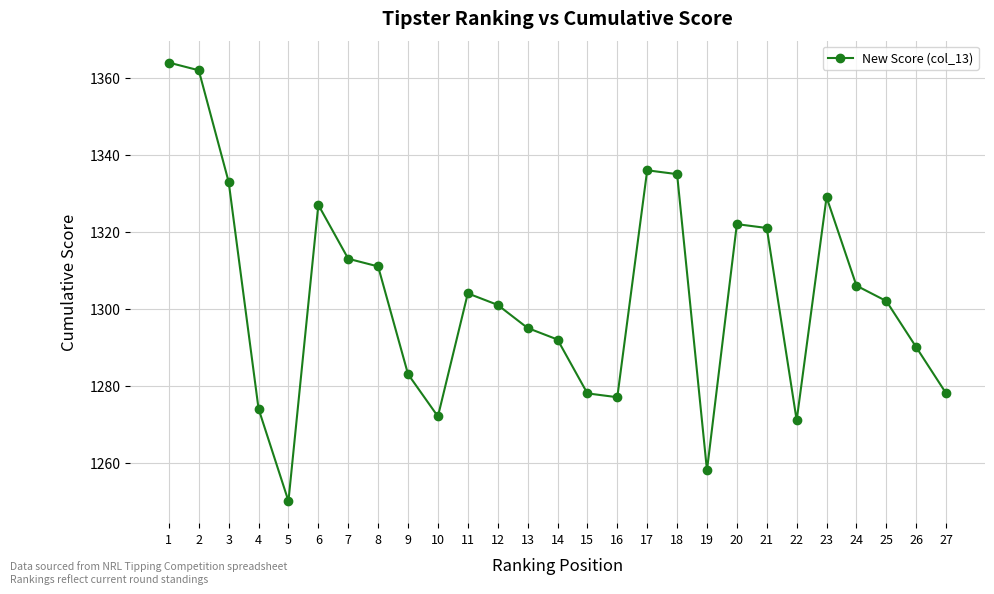

What is the maximum value shown in the chart?

1364